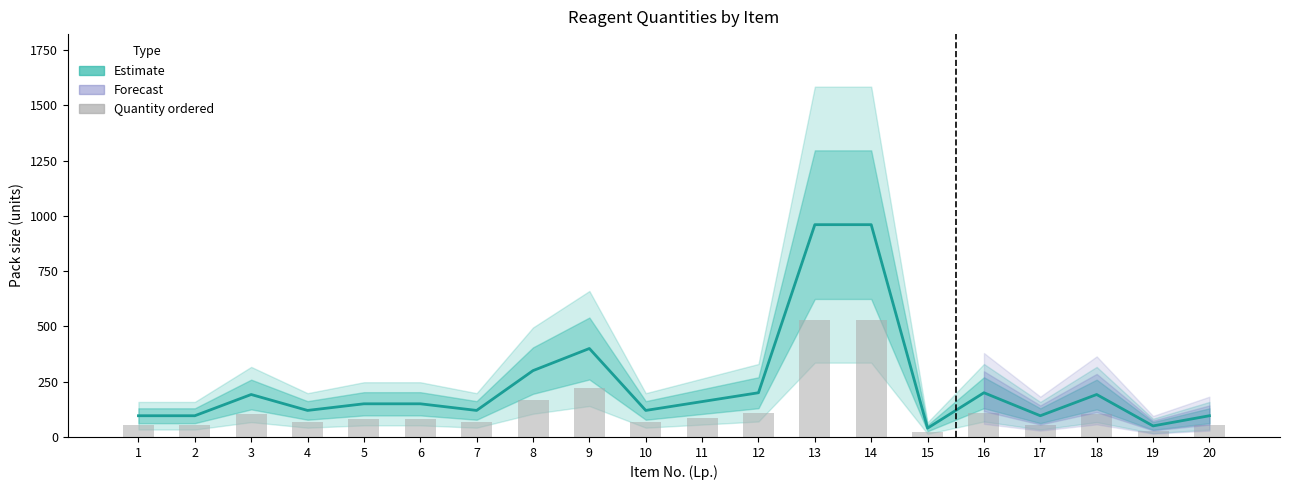

Is the value of Quantity ordered at 14 greater than the value of Pack size (Estimate) at 4?

Yes